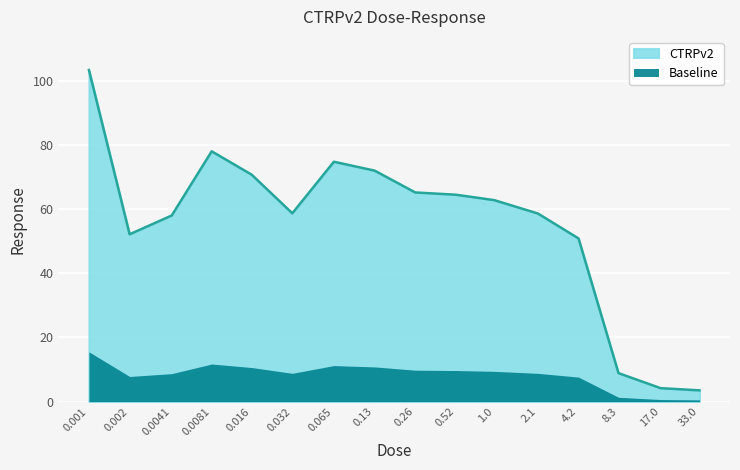

What position from the right is 1.0?

6